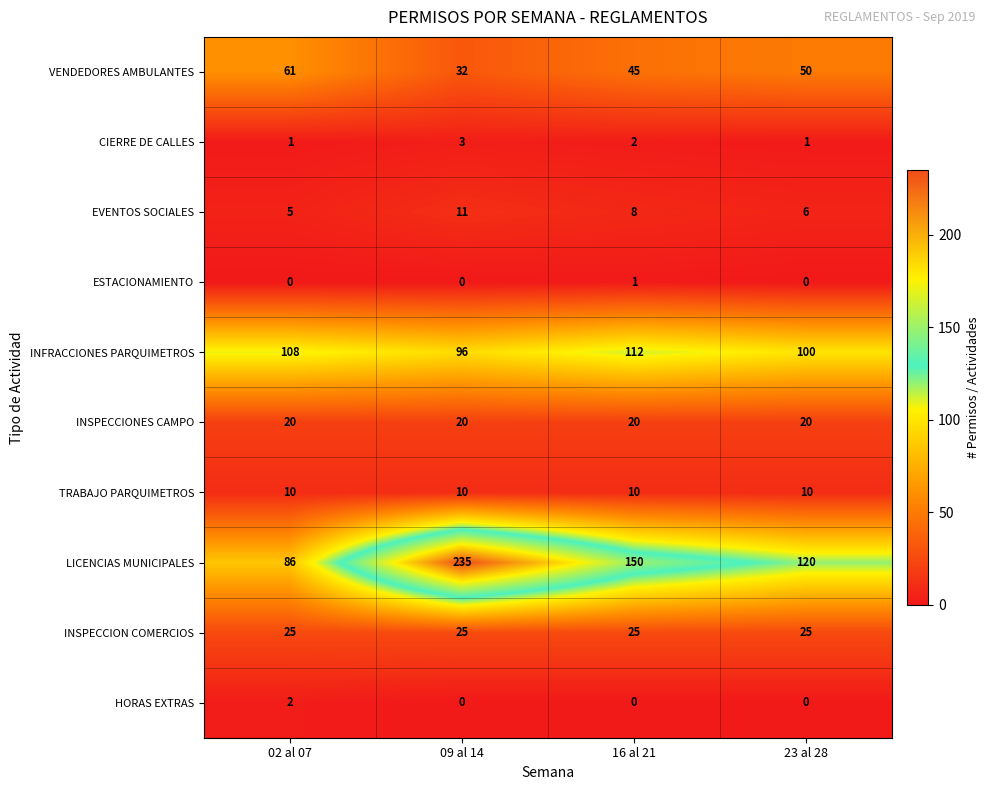

What is the spread (max minus min) of values at 23 al 28?

120